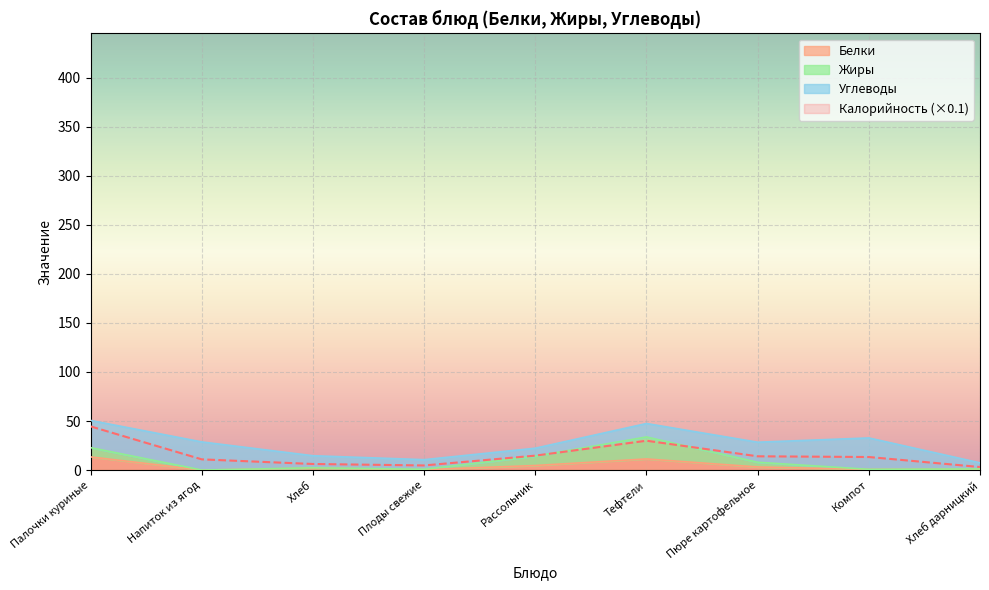

True or false: Калорийность (×0.1) has a value of 44.5 at Палочки куриные.

True